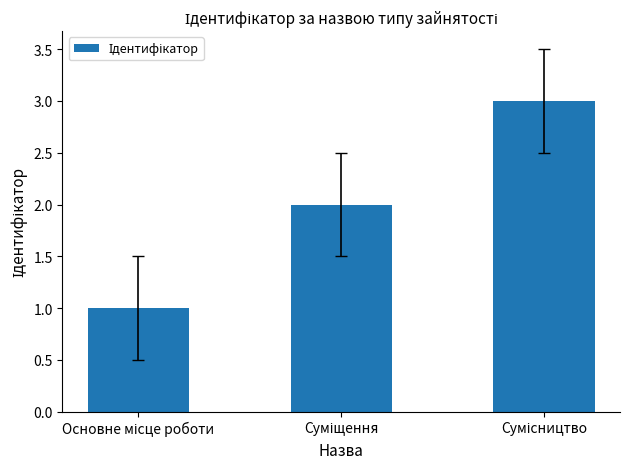

What is the average value?

2